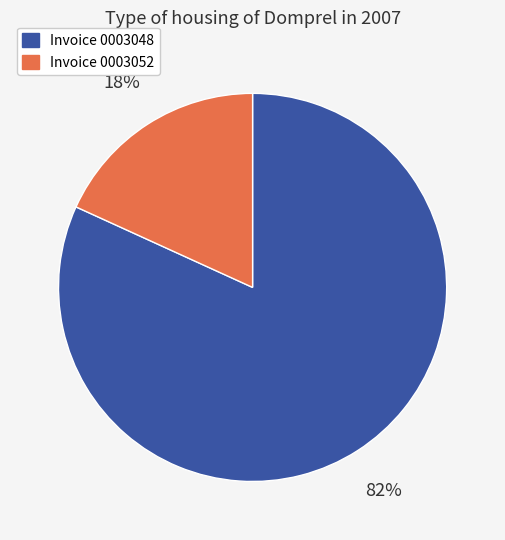

Rank the categories by value from highest to lowest.

Invoice 0003048, Invoice 0003052